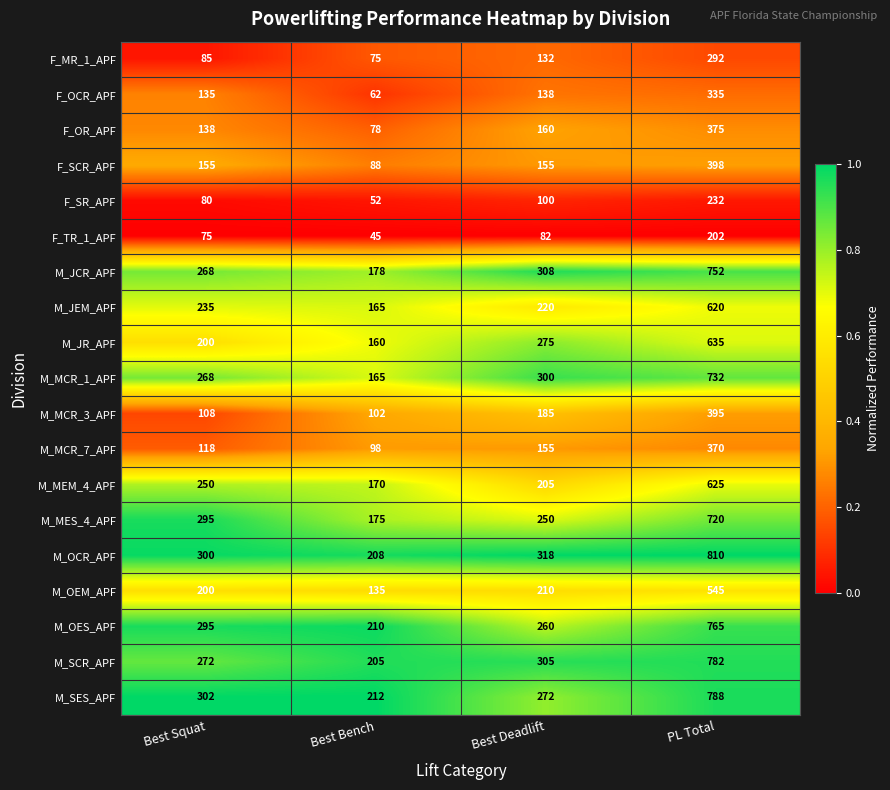

Rank the series at PL Total from highest to lowest value.

M_OCR_APF, M_SES_APF, M_SCR_APF, M_OES_APF, M_JCR_APF, M_MCR_1_APF, M_MES_4_APF, M_JR_APF, M_MEM_4_APF, M_JEM_APF, M_OEM_APF, F_SCR_APF, M_MCR_3_APF, F_OR_APF, M_MCR_7_APF, F_OCR_APF, F_MR_1_APF, F_SR_APF, F_TR_1_APF